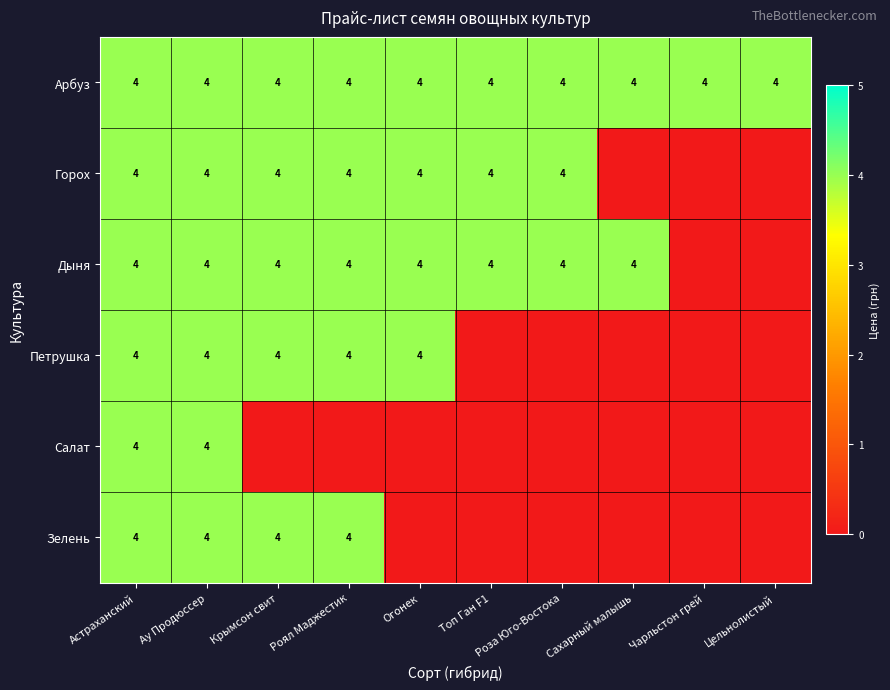

At which category is the sum across all series the highest?

Астраханский